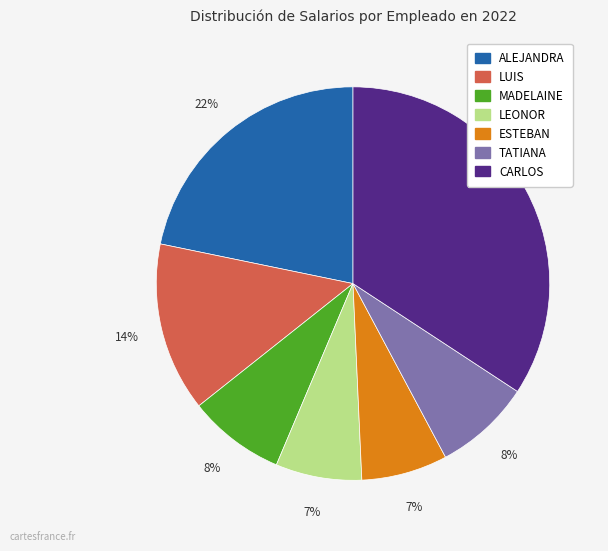

Does any single category account for the majority?

No